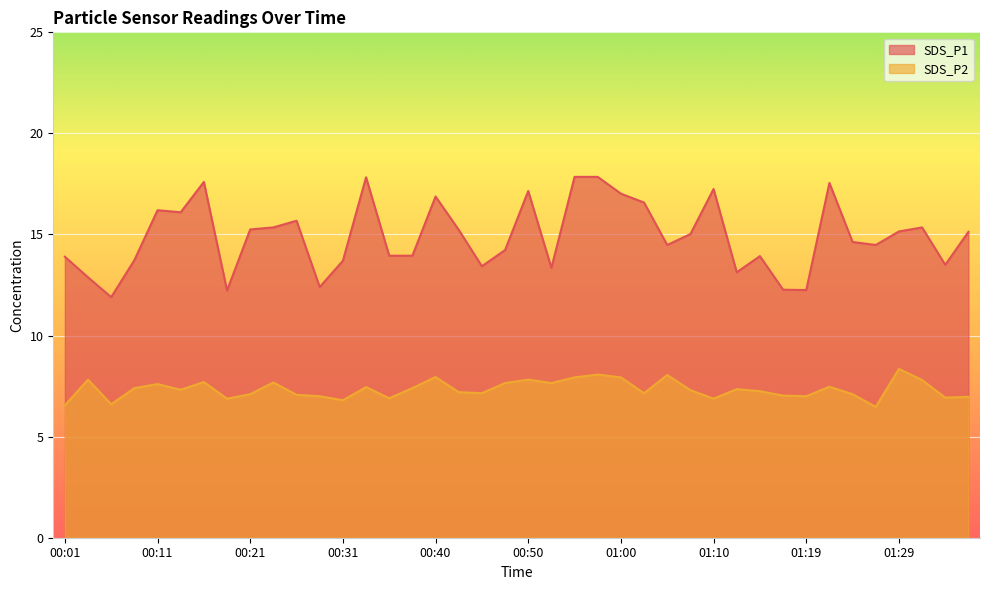

Which has a higher value, 00:26 or 00:33?

00:33